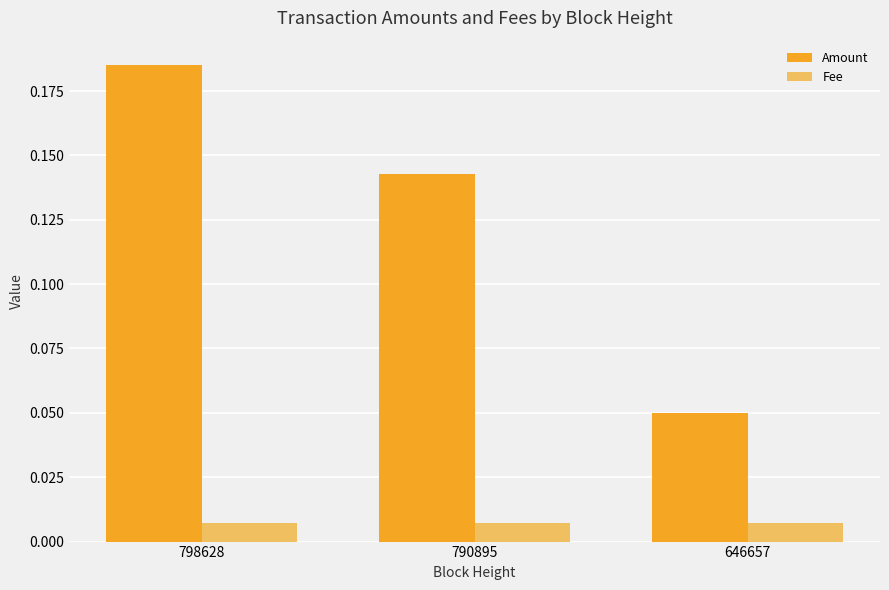

Which series has the largest range (max minus min)?

Amount